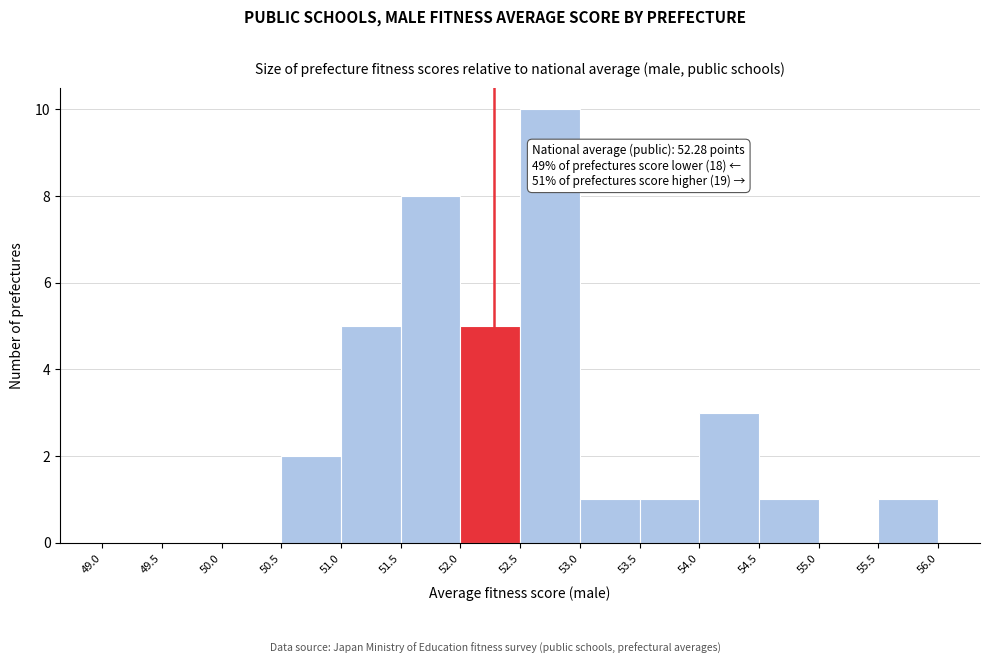

Which range on the x-axis has the tallest bar?

52.5 to 53.0